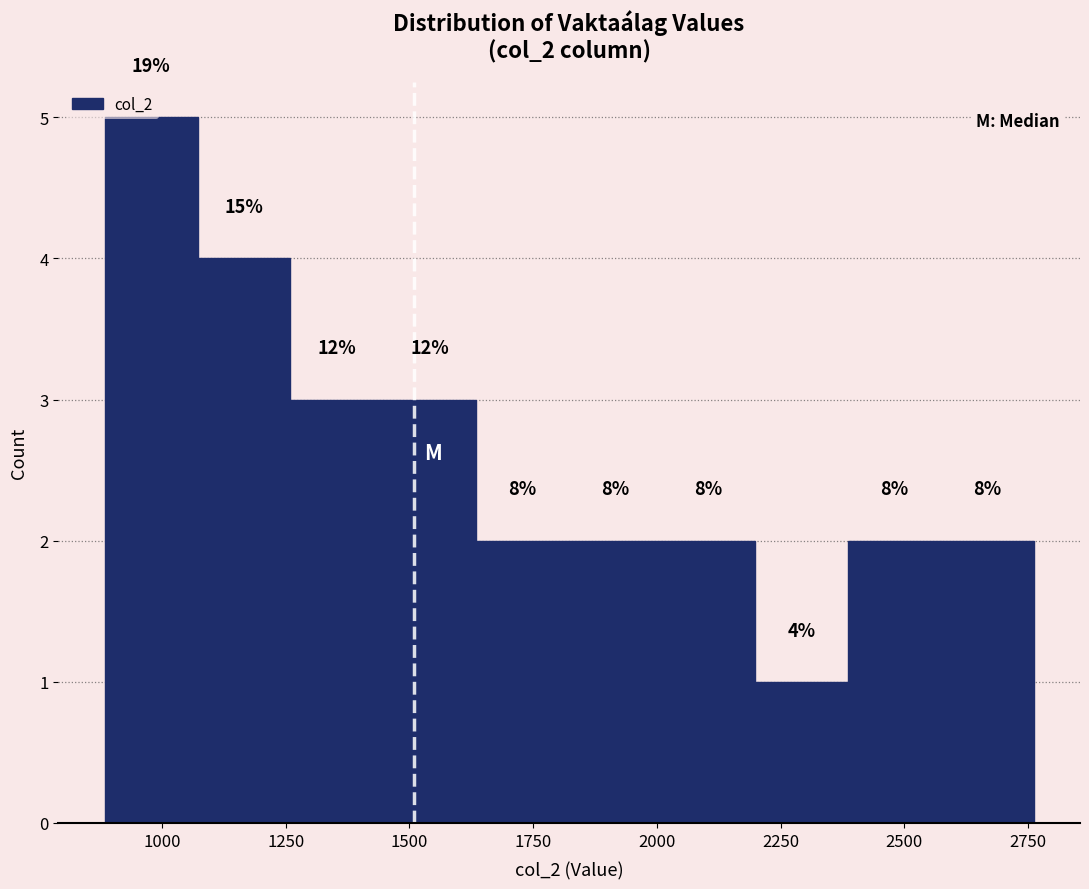

Read against the x-axis, roughly where is the centre of the tallest bar?

1000